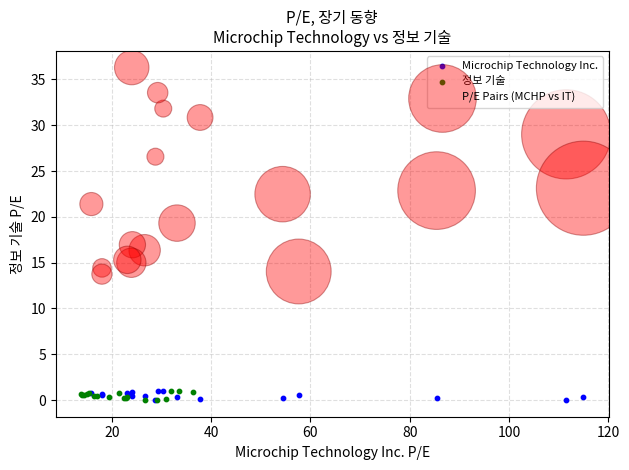

Which series has the largest Y range (max minus min)?

P/E Pairs (MCHP vs IT)